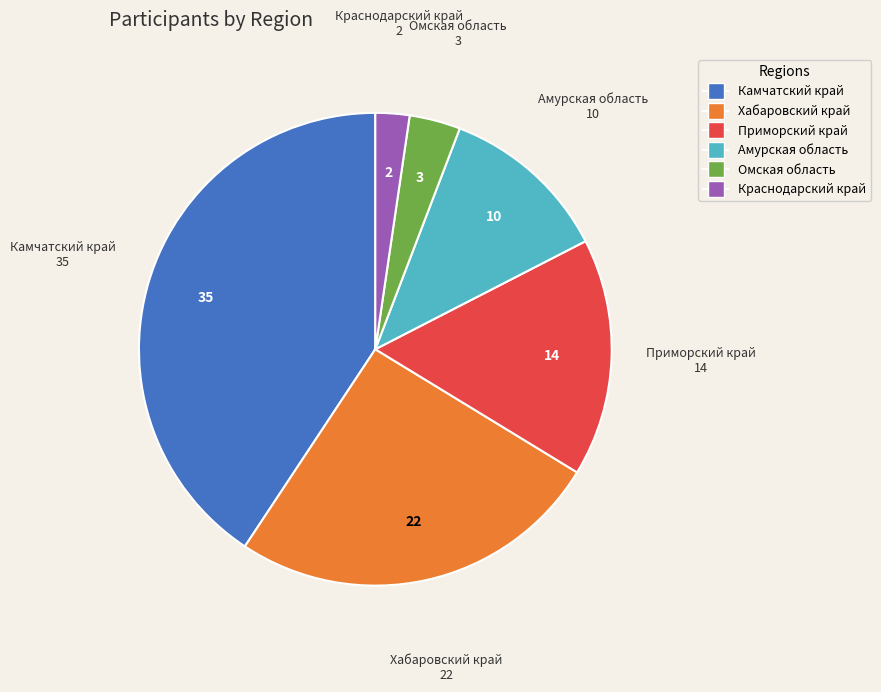

Does any single category account for the majority?

No